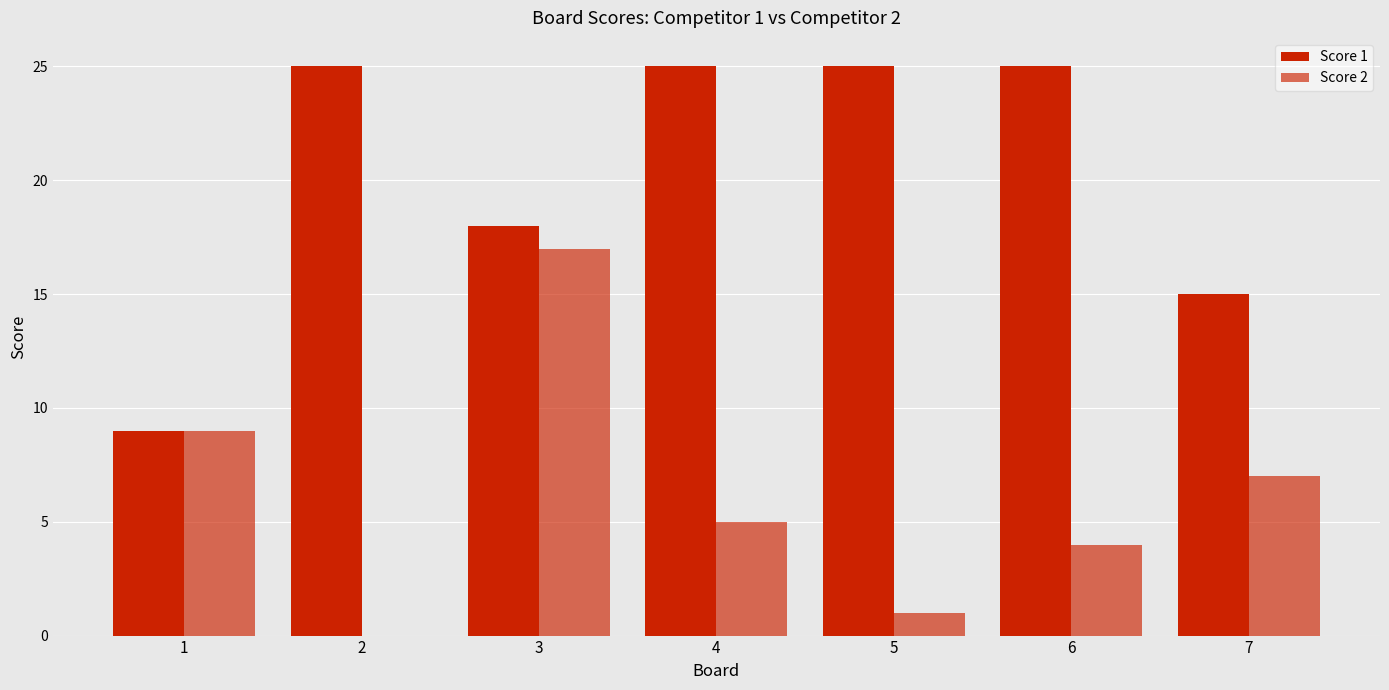

Are the bars horizontal?

No